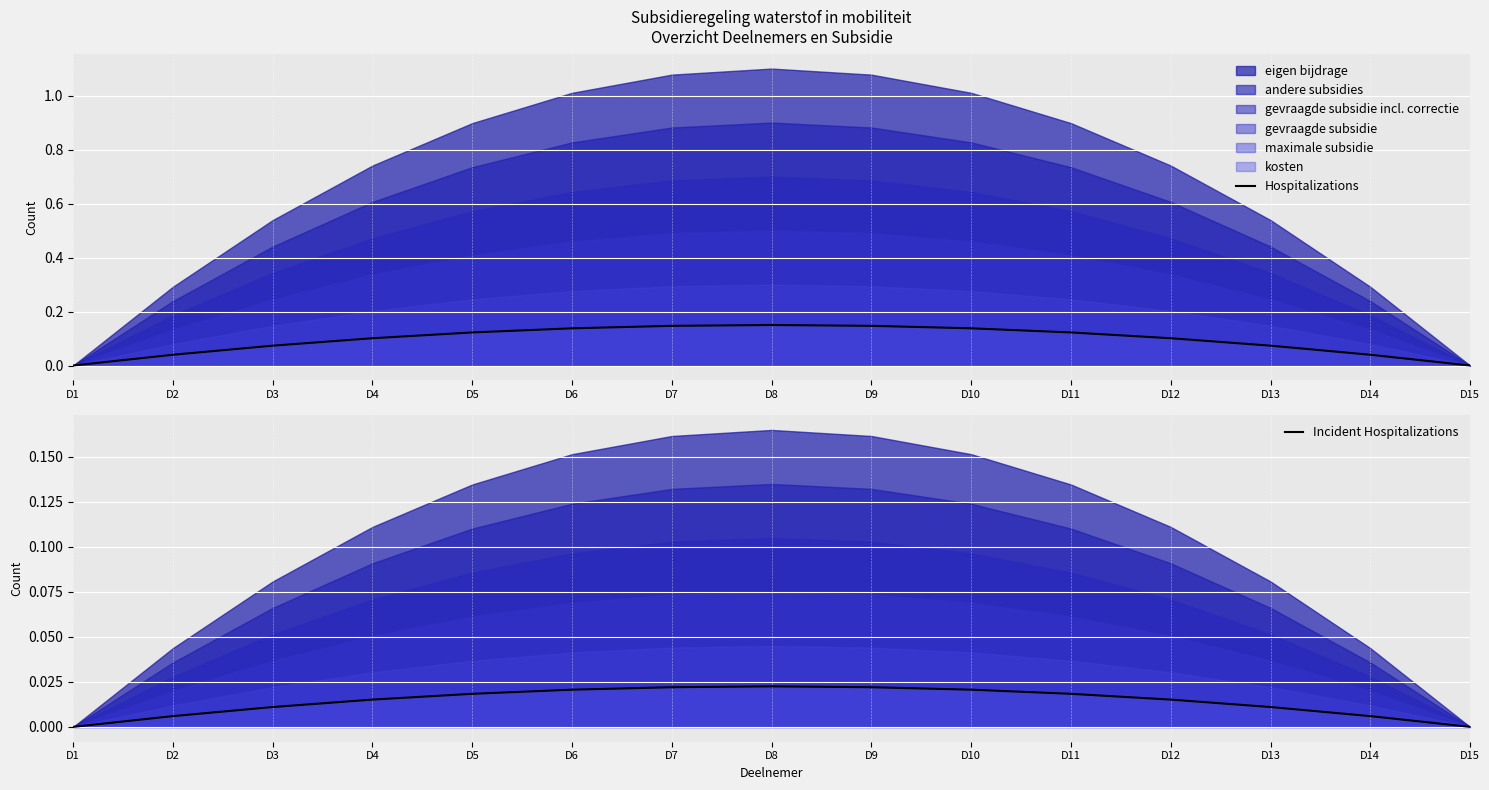

Reading left to right, what are all the values shown in this chart?

Hospitalizations: 0.0	0.0	0.1	0.1	0.1	0.1	0.1	0.1	0.1	0.1	0.1	0.1	0.1	0.0	0.0
Incident Hospitalizations: 0.0	0.0	0.0	0.0	0.0	0.0	0.0	0.0	0.0	0.0	0.0	0.0	0.0	0.0	0.0